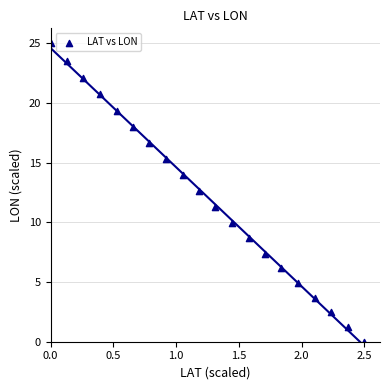

What is the range of X values (max minus min)?

2.5